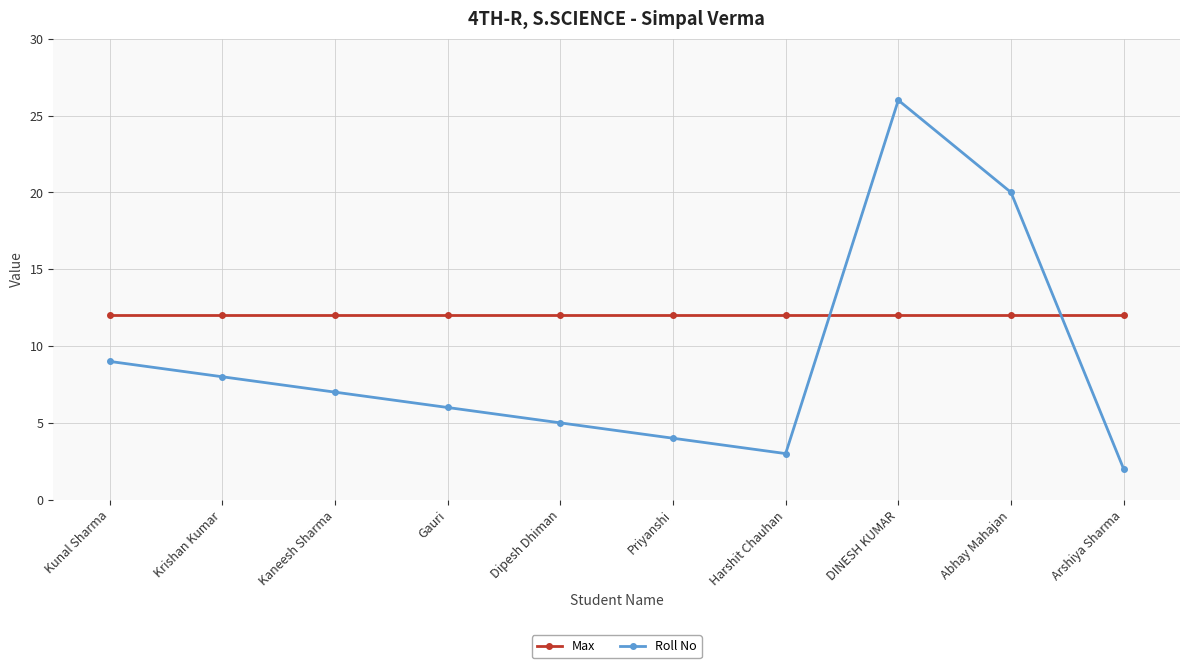

Where is the first local minimum for Roll No?

Harshit Chauhan